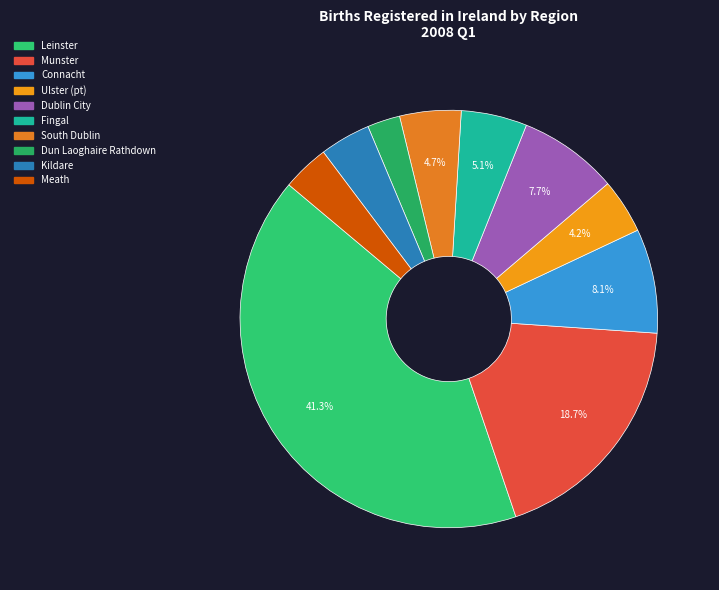

To the nearest percent, what is the average slice percentage?

10%